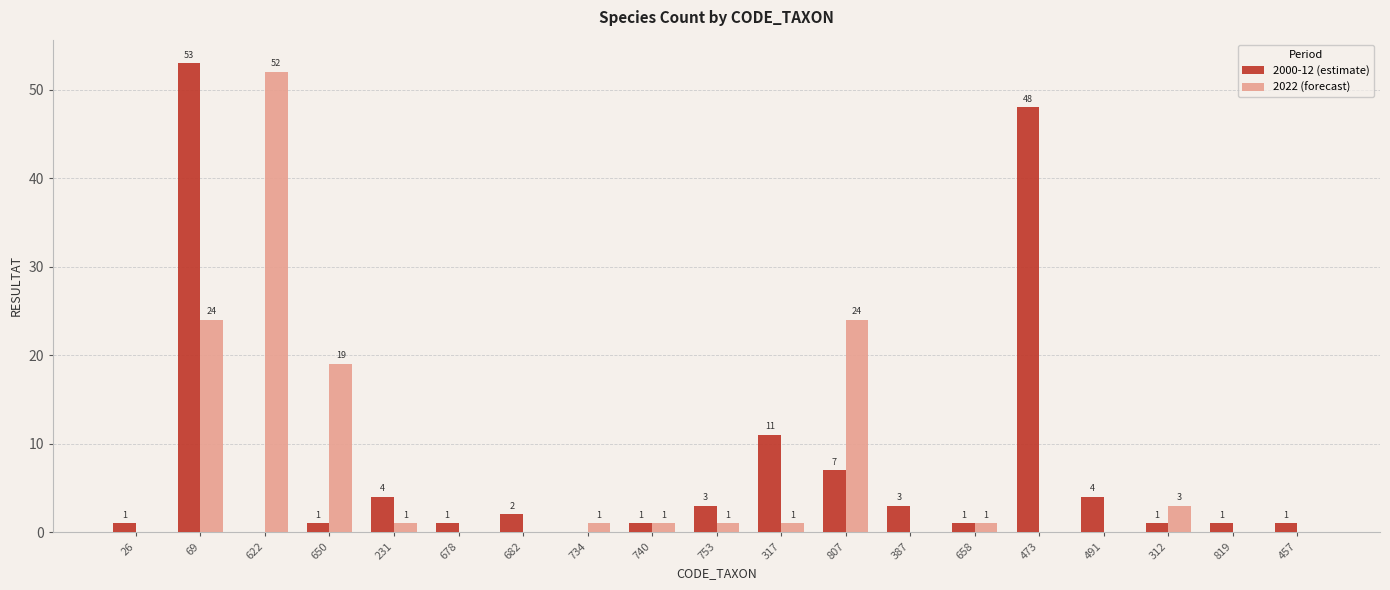

What is the total value across all series at 682?

2